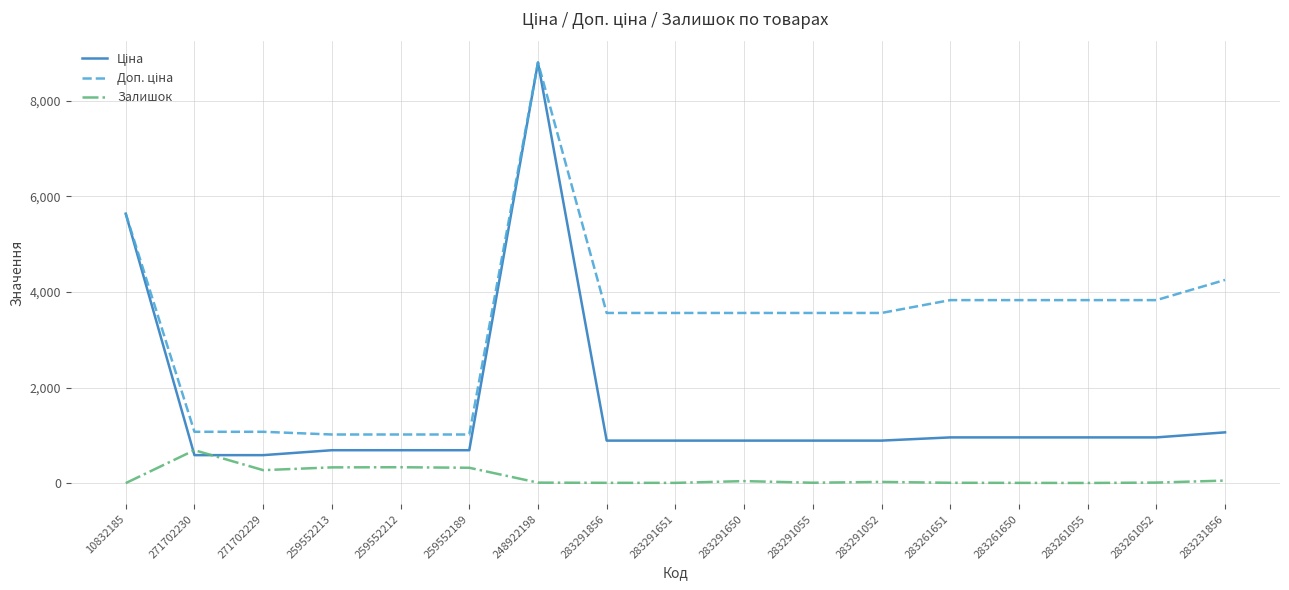

At which category is the sum across all series the highest?

248922198